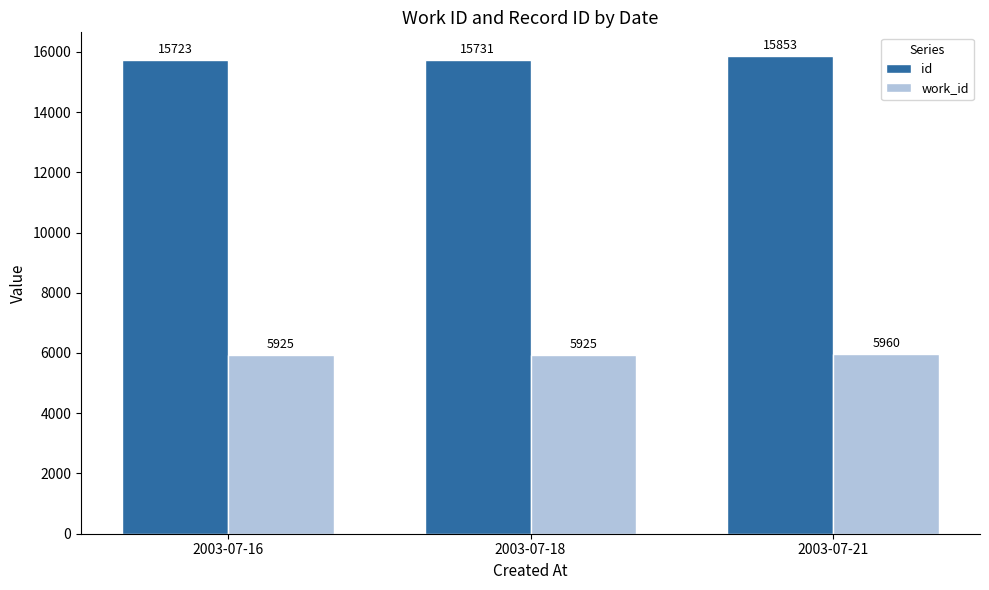

What is the value of the work_id bar at the 2nd from the left?

5925